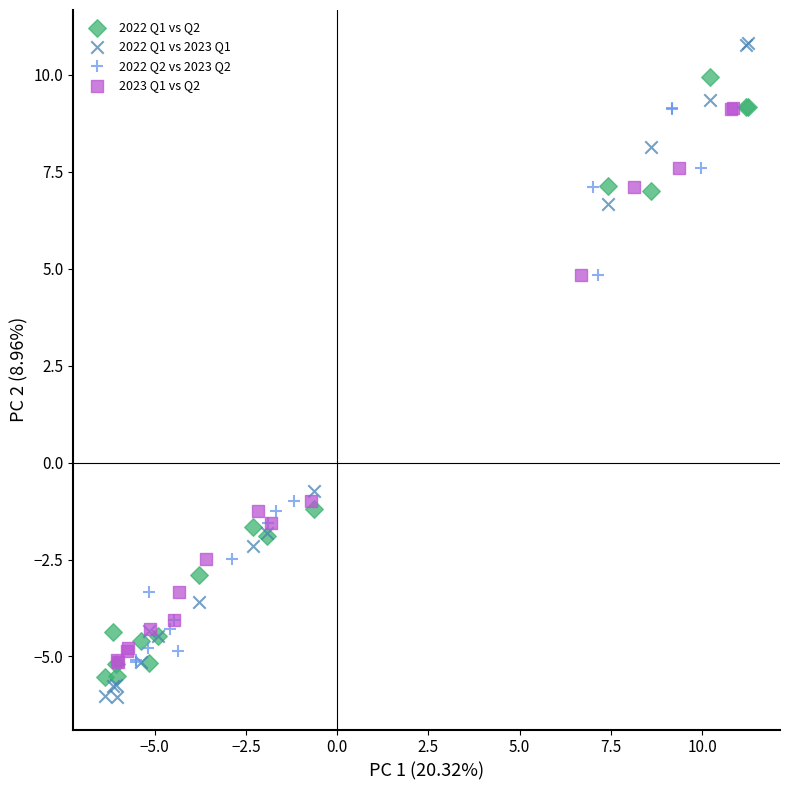

Which series contains the lowest Y value?

2022 Q1 vs 2023 Q1